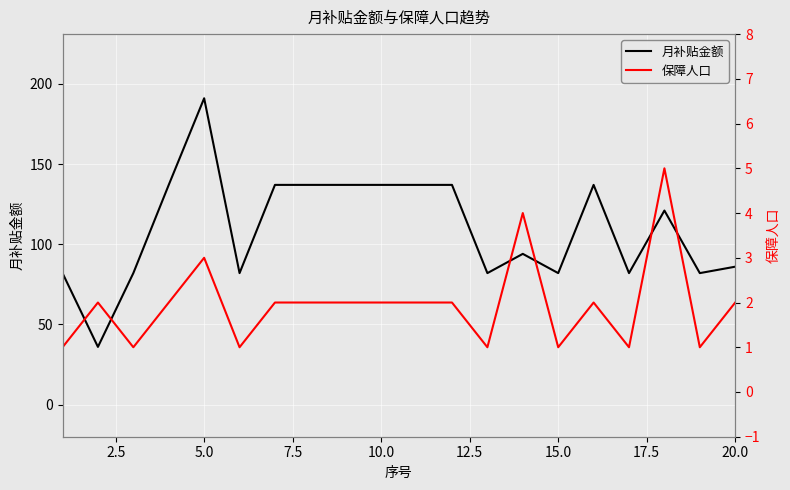

List the series in order of their peak value, lowest first.

保障人口, 月补贴金额